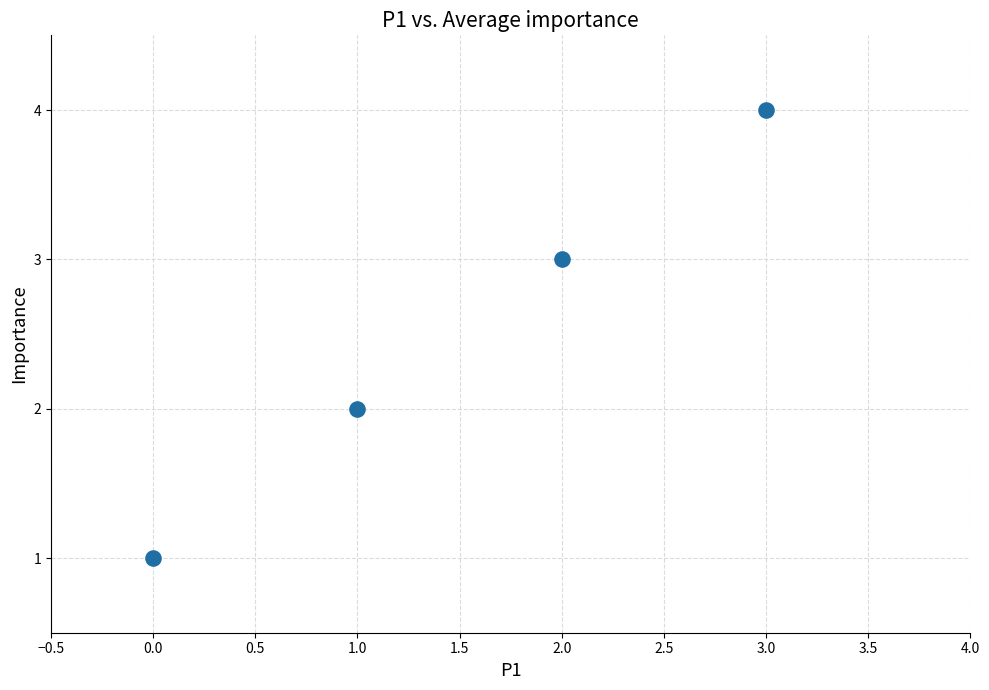

What is the range of Y values (max minus min)?

3